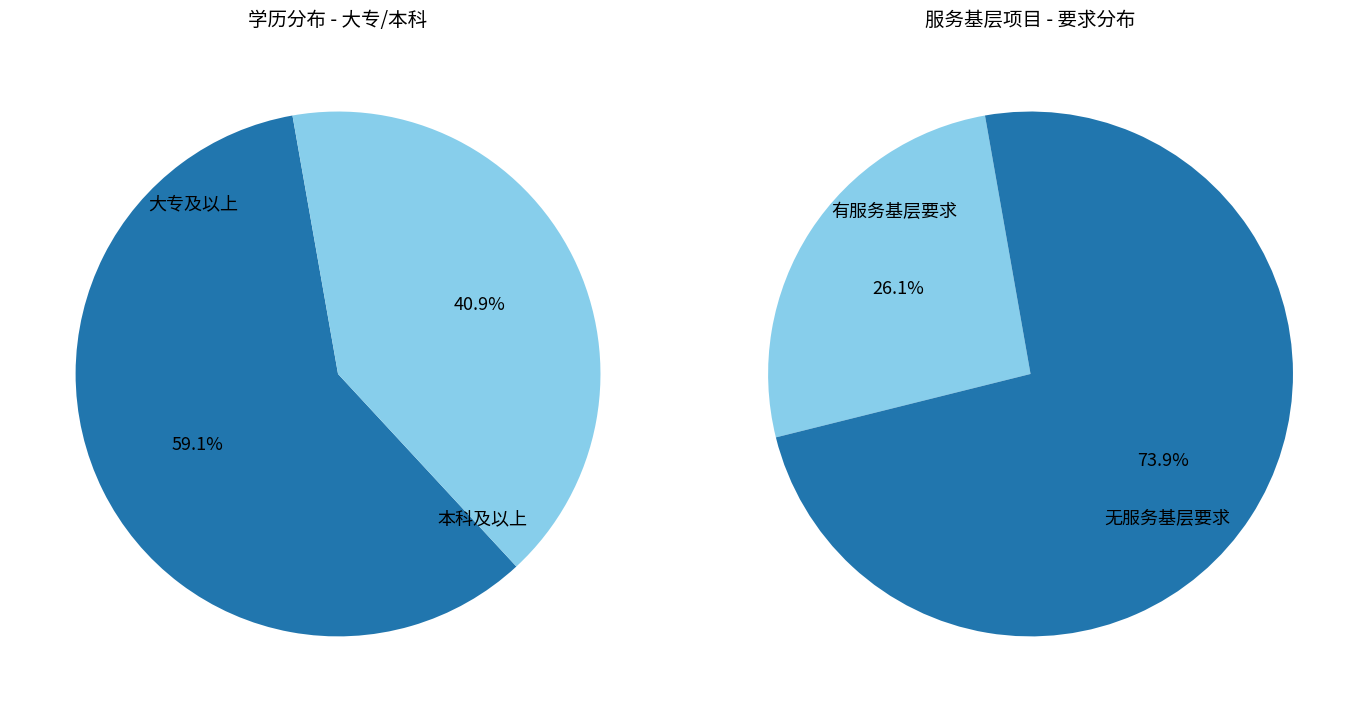

To the nearest percent, what is the average slice percentage?

50%